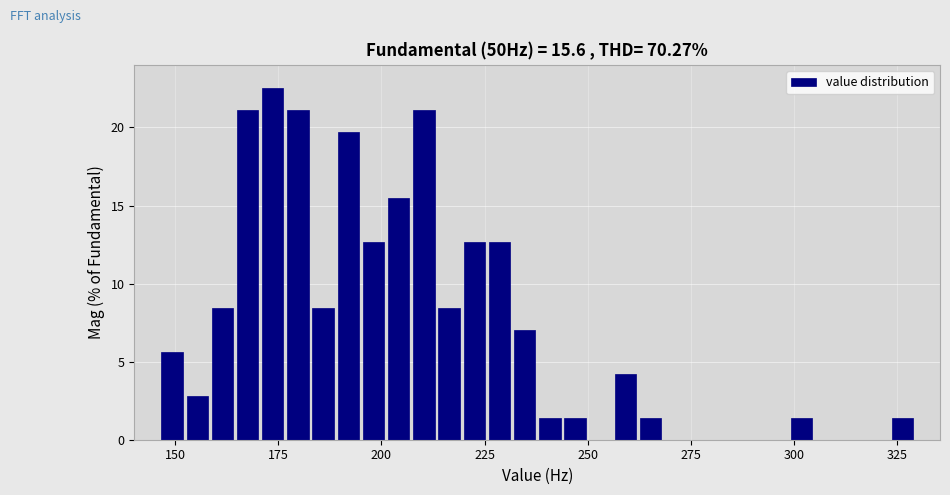

Read against the x-axis, roughly where is the centre of the tallest bar?

175